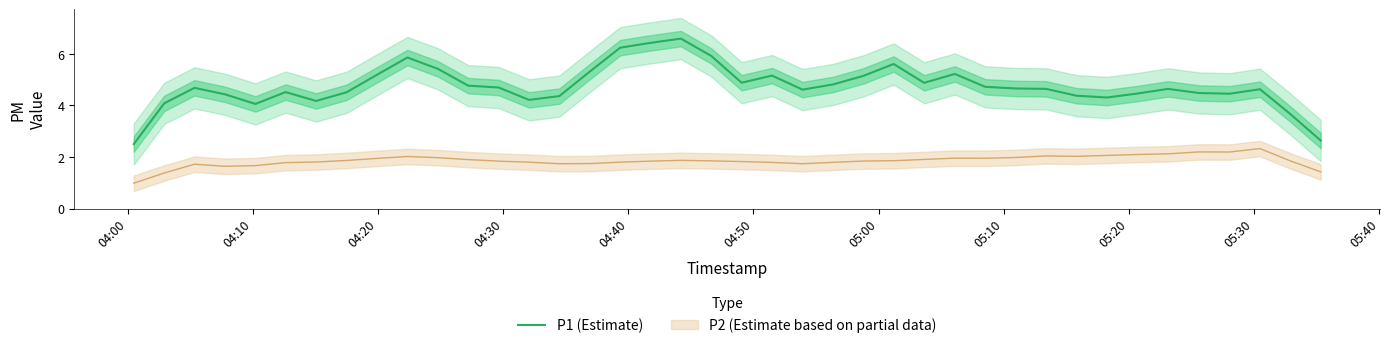

True or false: there are more than 1 points higher than both neighbors.

True